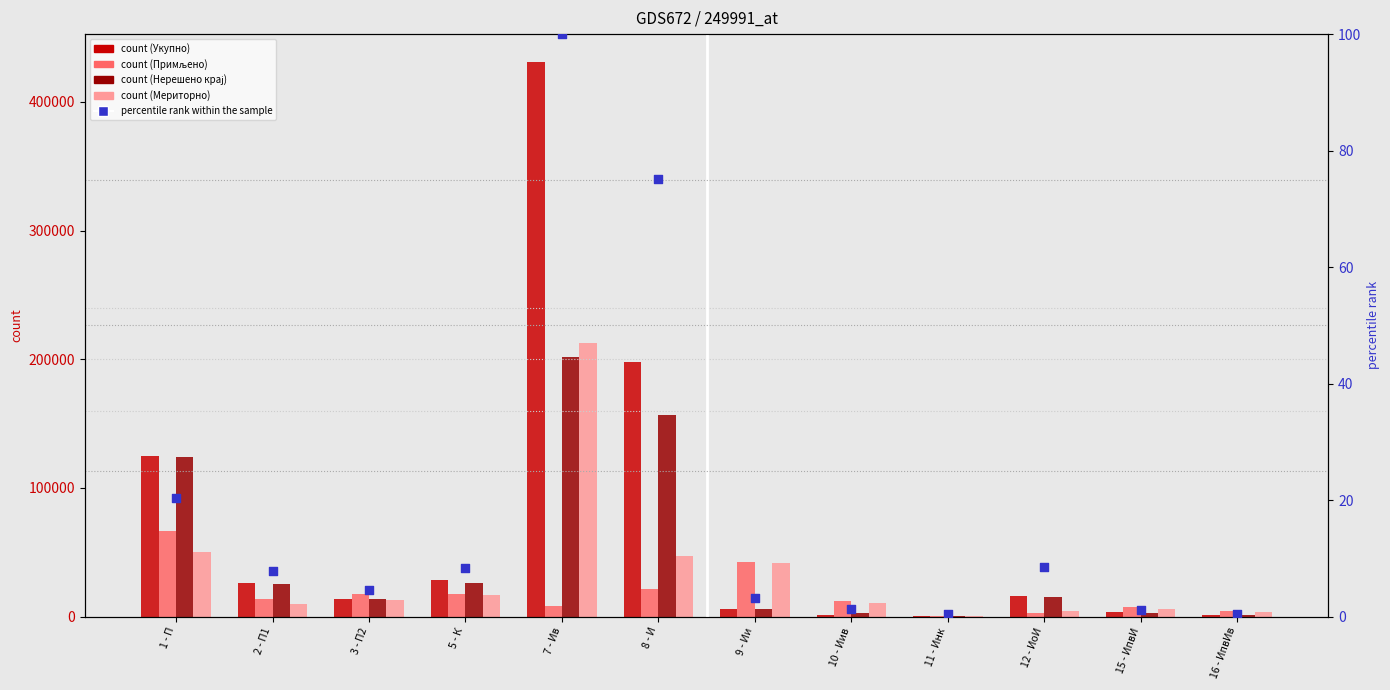

What is the total value across all series at 8 - И?

423572.1